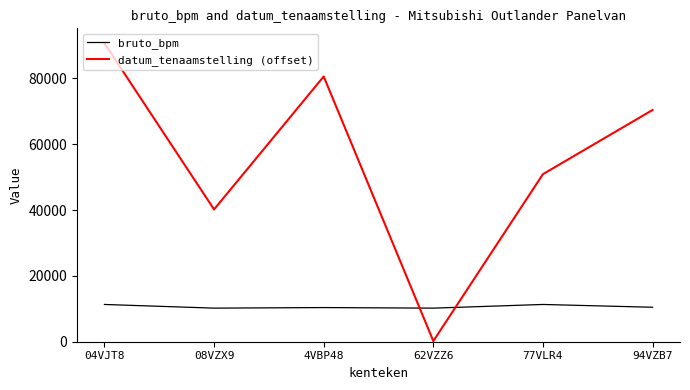

At which category is the sum across all series the highest?

04VJT8